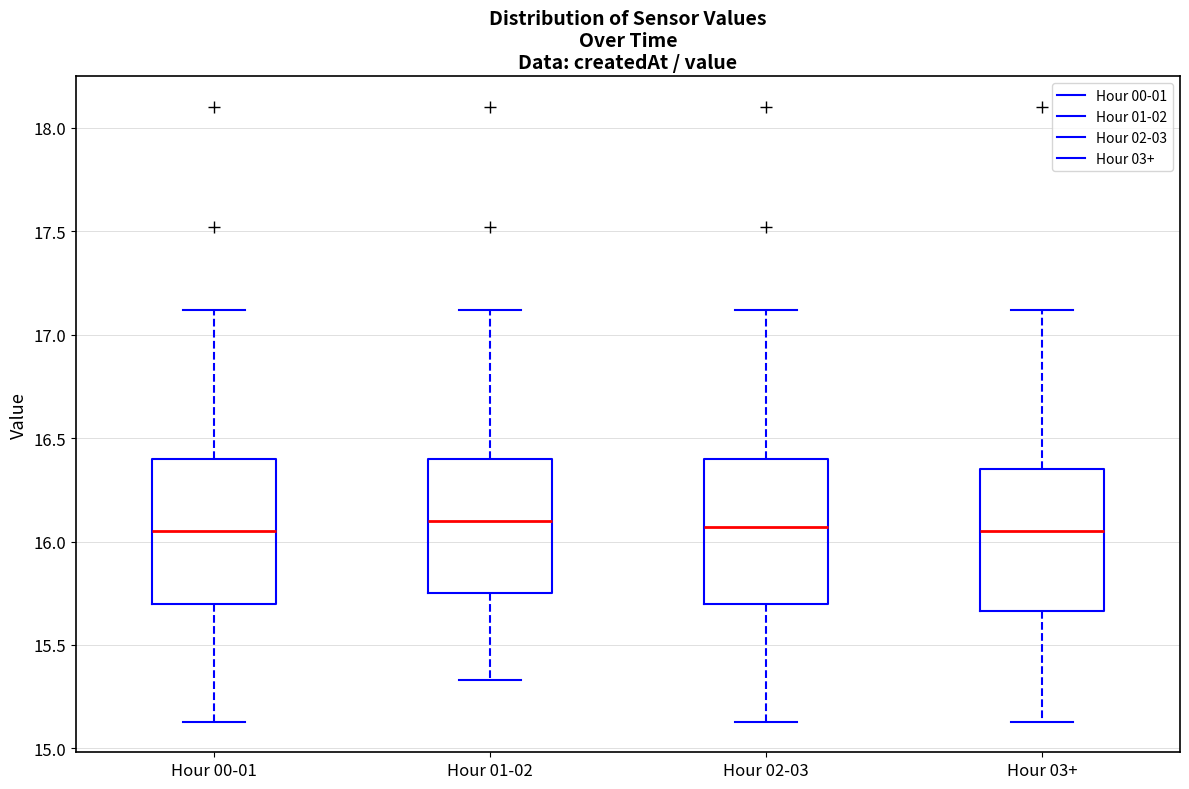

Reading left to right, transcribe this box plot: for each box, give where its median line is, the range the box spans, and where its two whiskers end, as read against the y-axis. The values are not printed on the chart, so give them approximately, as read against the axis.

Hour 00-01: median 16.05, box 15.70 to 16.40, whiskers 15.15 to 17.10
Hour 01-02: median 16.10, box 15.75 to 16.40, whiskers 15.35 to 17.10
Hour 02-03: median 16.05, box 15.70 to 16.40, whiskers 15.15 to 17.10
Hour 03+: median 16.05, box 15.65 to 16.35, whiskers 15.15 to 17.10